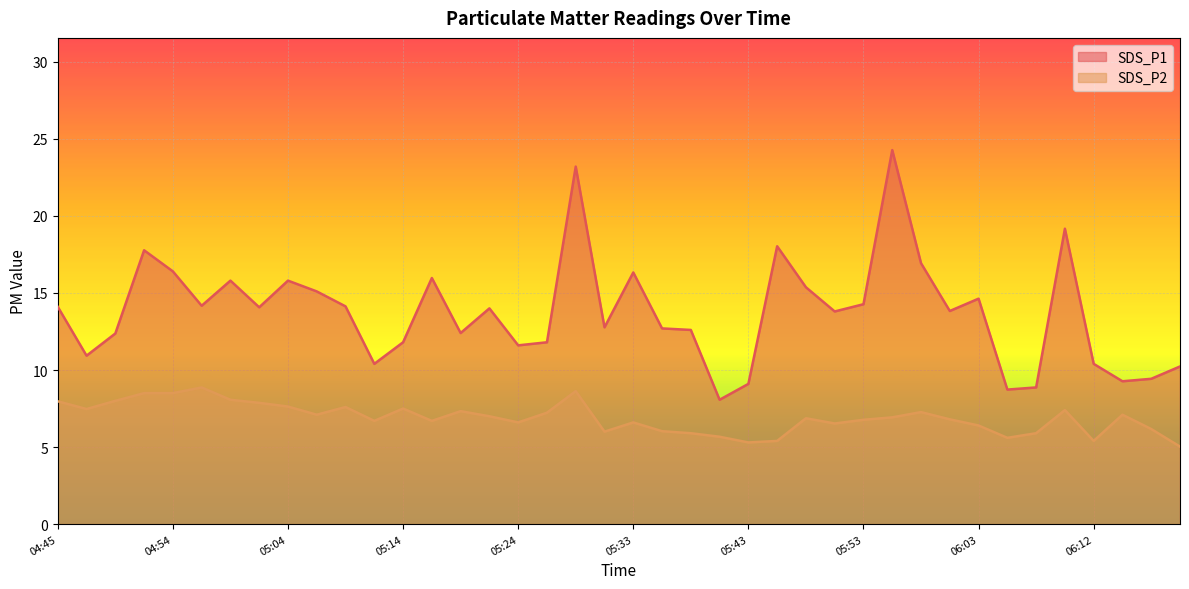

What is the difference between the second highest and minimum values in the SDS_P1 series?

15.1